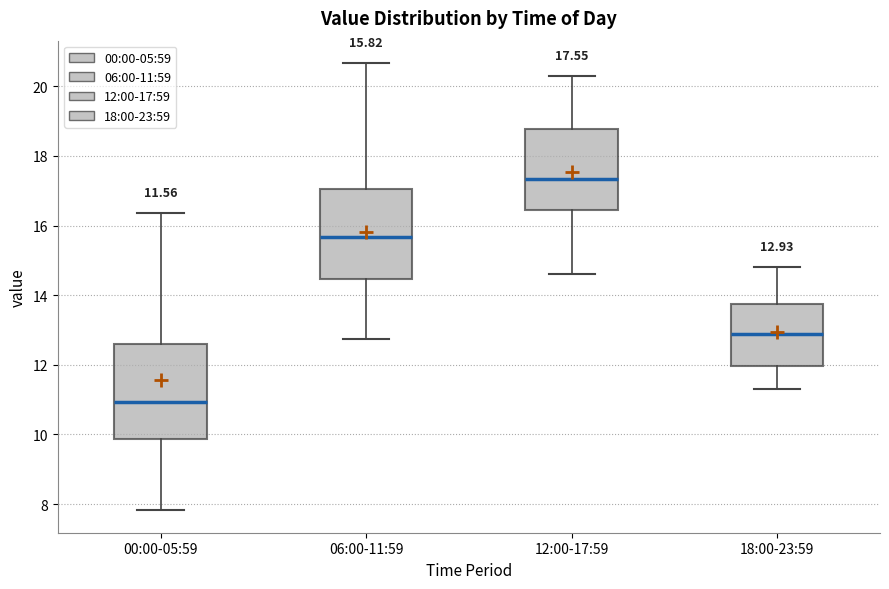

Which box's median line is the highest?

12:00-17:59